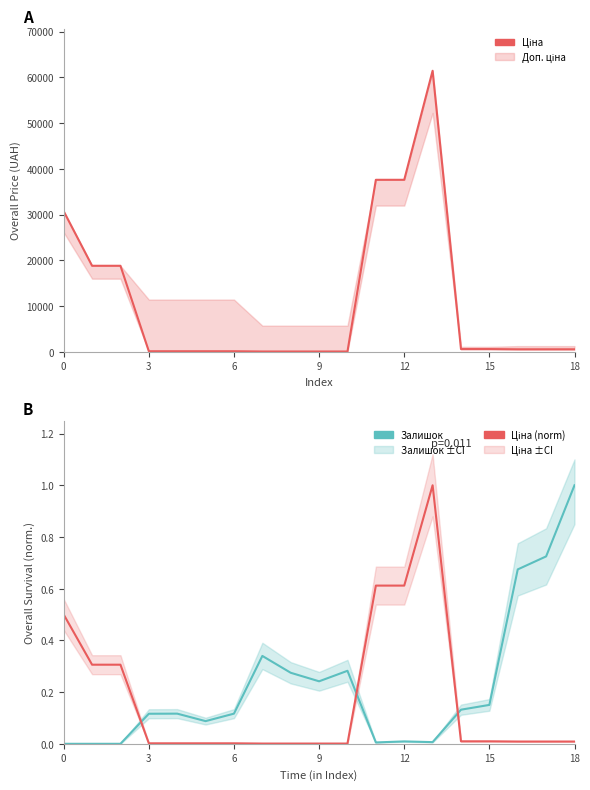

At how many categories does at least one series exceed 34022?

3